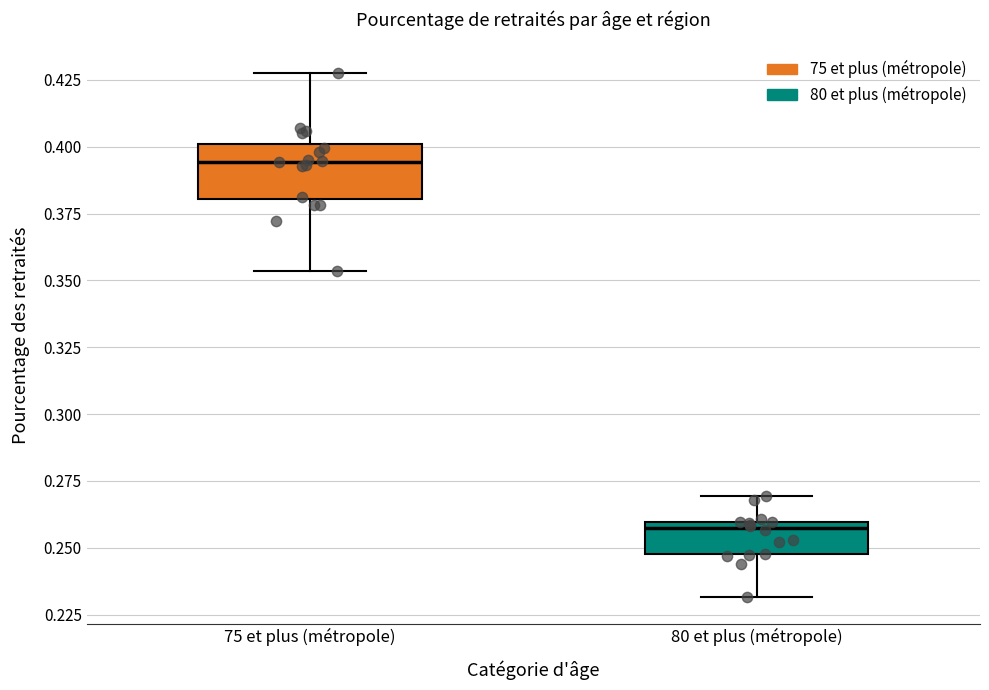

Which box has the lowest median line?

80 et plus (métropole)